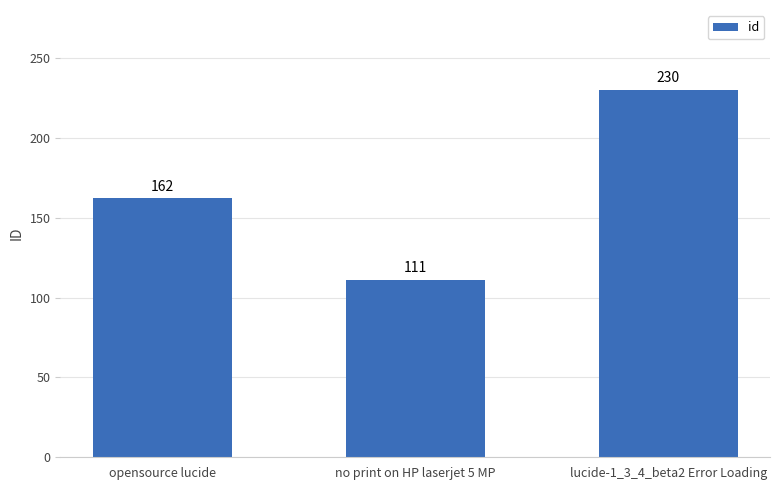

What is the sum of all values?

503